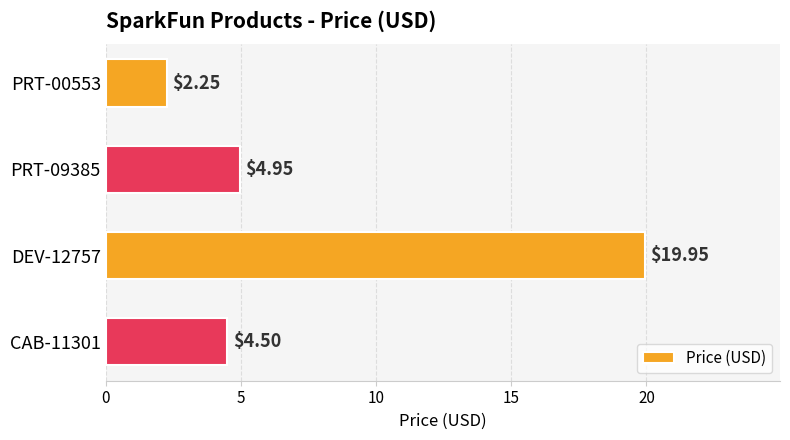

Rank the categories by value from highest to lowest.

DEV-12757, PRT-09385, CAB-11301, PRT-00553